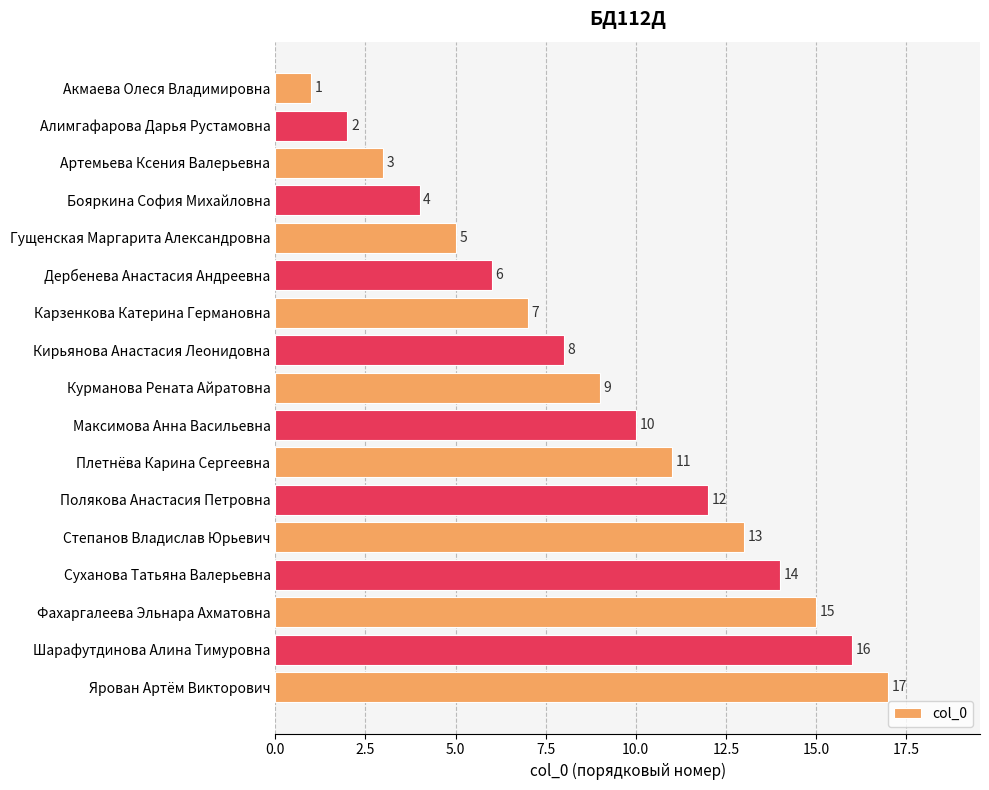

Between Дербенева Анастасия Андреевна and Артемьева Ксения Валерьевна, which is larger?

Дербенева Анастасия Андреевна